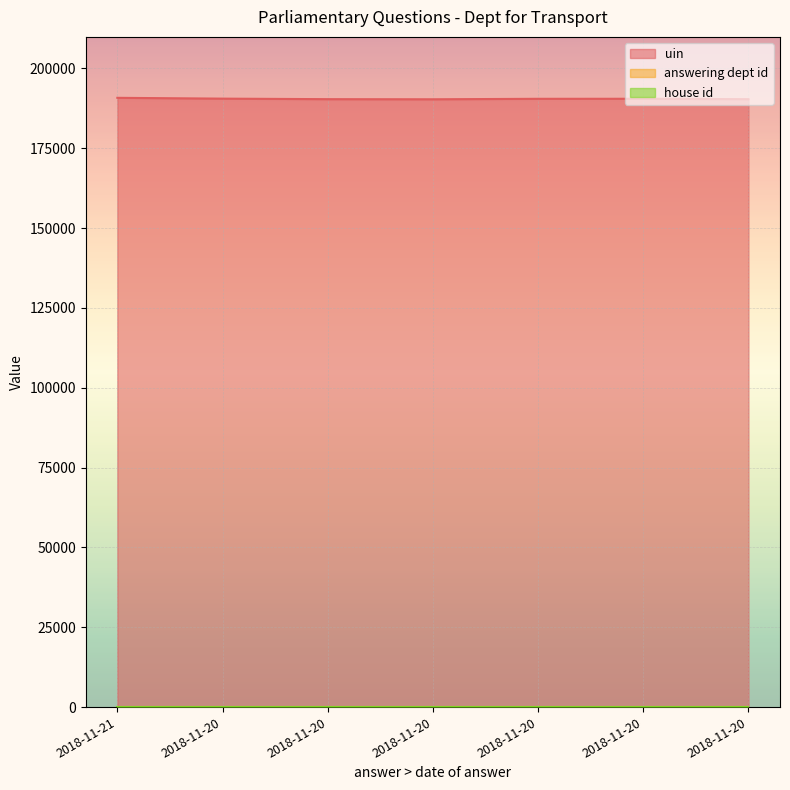

What is the greatest value displayed?

190791